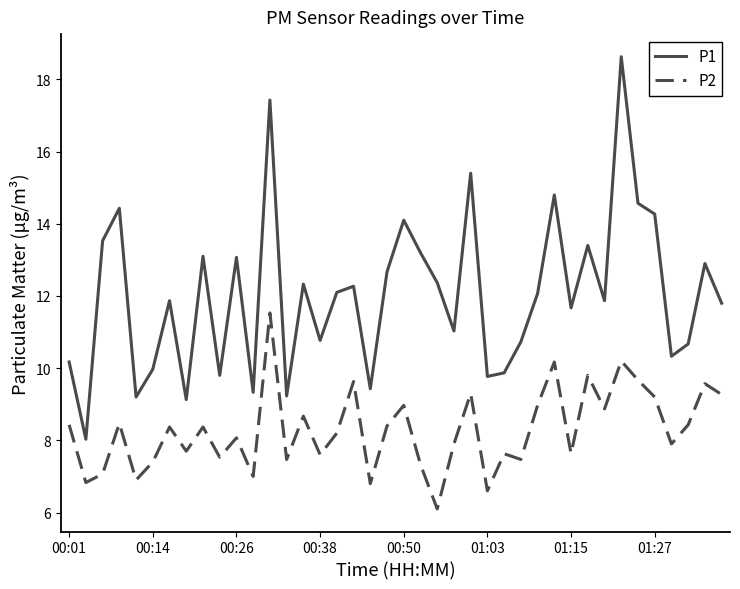

Count the number of categories in the chart.

40